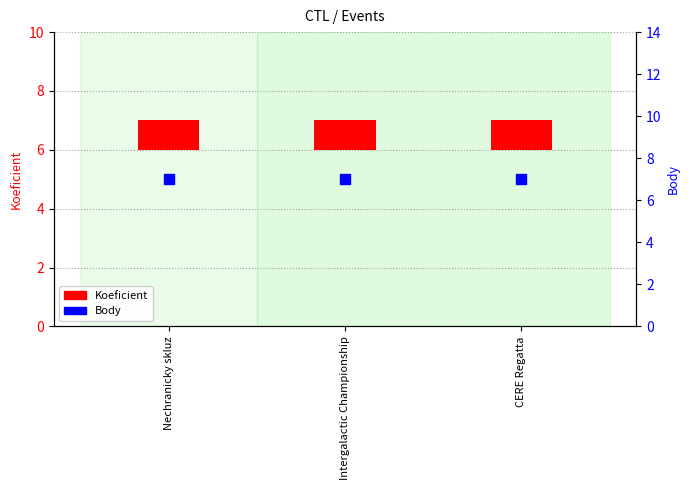

At which category is the sum across all series the highest?

Nechranicky skluz